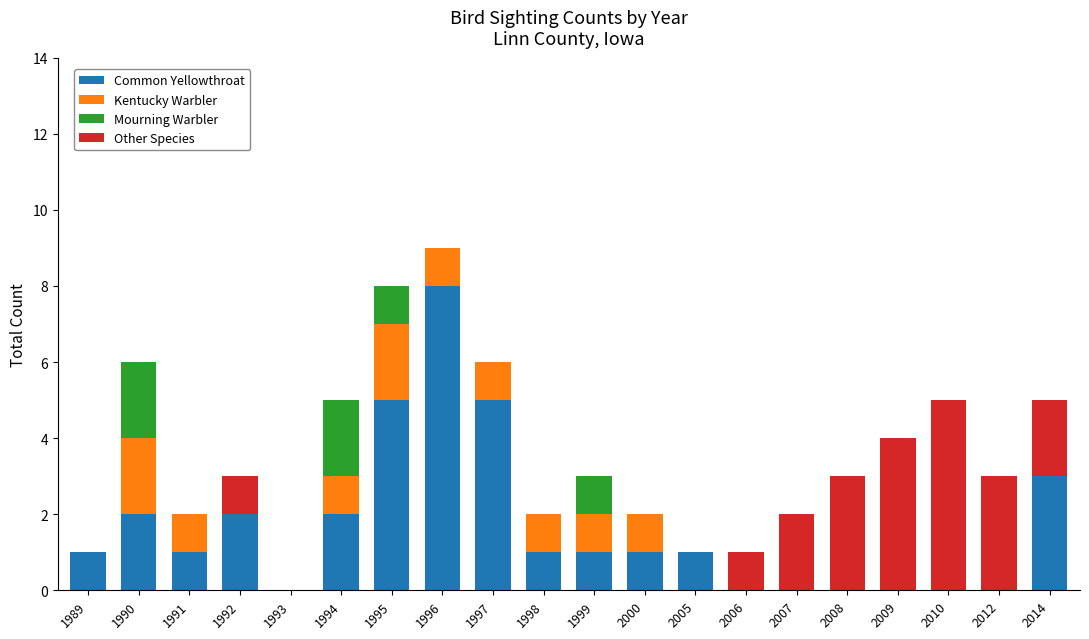

What is the sum of all Common Yellowthroat values?

33